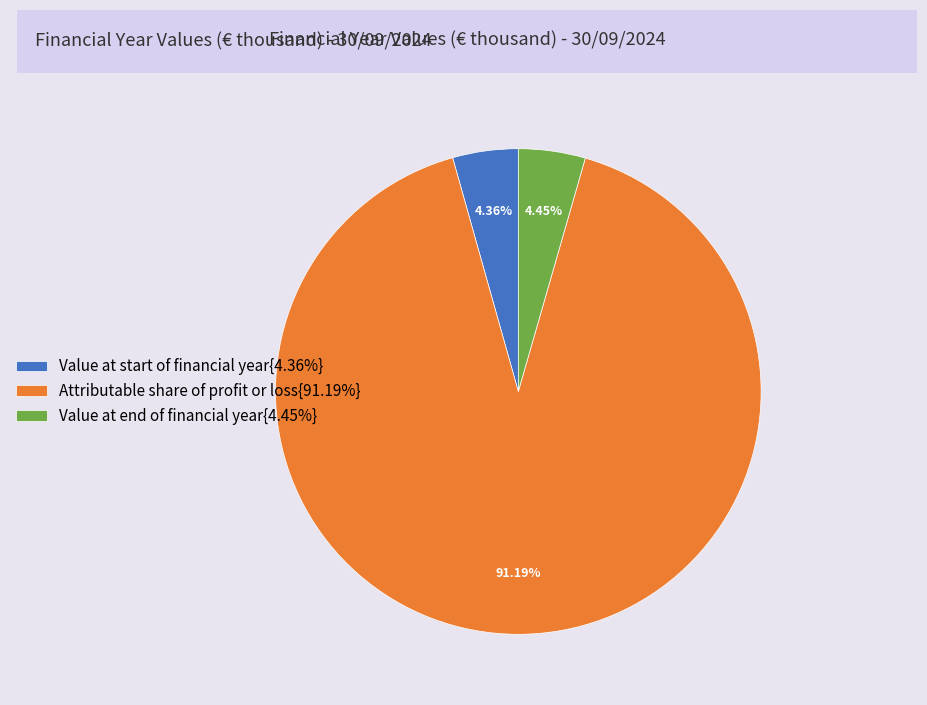

What is the ratio of the value at Attributable share of profit or loss{91.19%} to the value at Value at end of financial year{4.45%}?

20.5